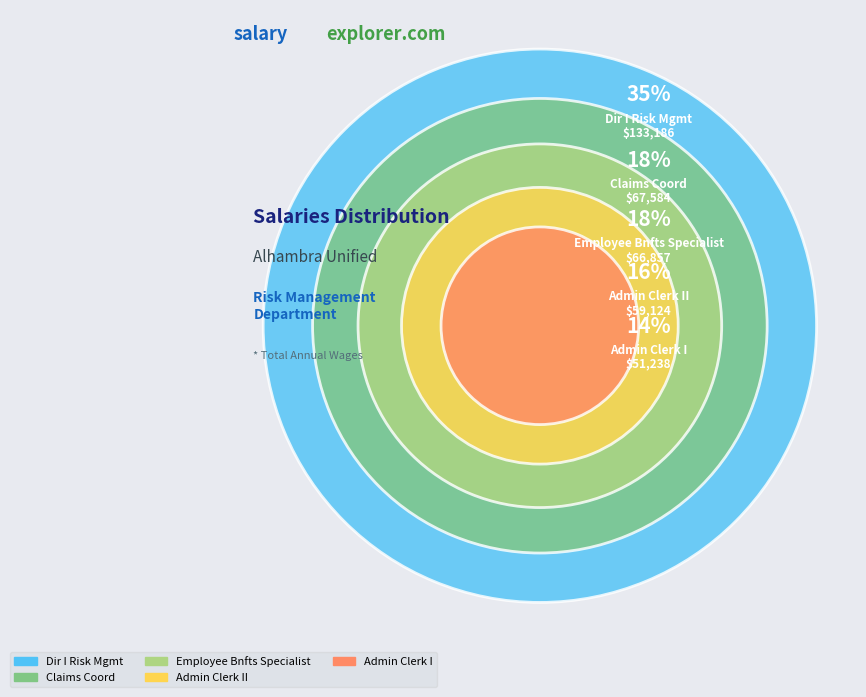

What is the largest slice in the pie chart?

Dir I Risk Mgmt